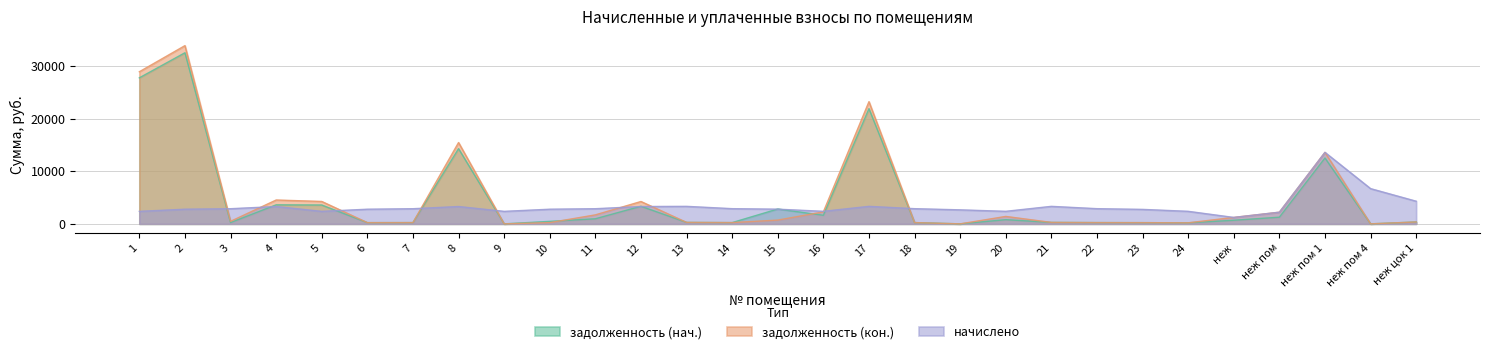

Which series has the largest total across all categories?

задолженность (кон.)